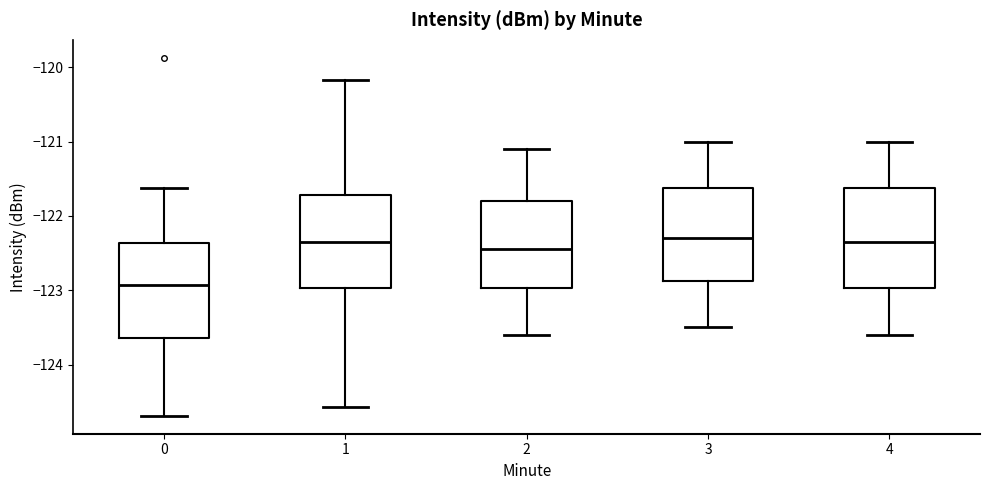

Reading left to right, read every box against the y-axis: the position of its median line, the range the box covers, and the ends of its whiskers. The values are not printed on the chart, so give them approximately, as read against the axis.

0: median -122.9, box -123.6 to -122.4, whiskers -124.7 to -121.6
1: median -122.3, box -123.0 to -121.7, whiskers -124.6 to -120.2
2: median -122.4, box -123.0 to -121.8, whiskers -123.6 to -121.1
3: median -122.3, box -122.9 to -121.6, whiskers -123.5 to -121.0
4: median -122.3, box -123.0 to -121.6, whiskers -123.6 to -121.0